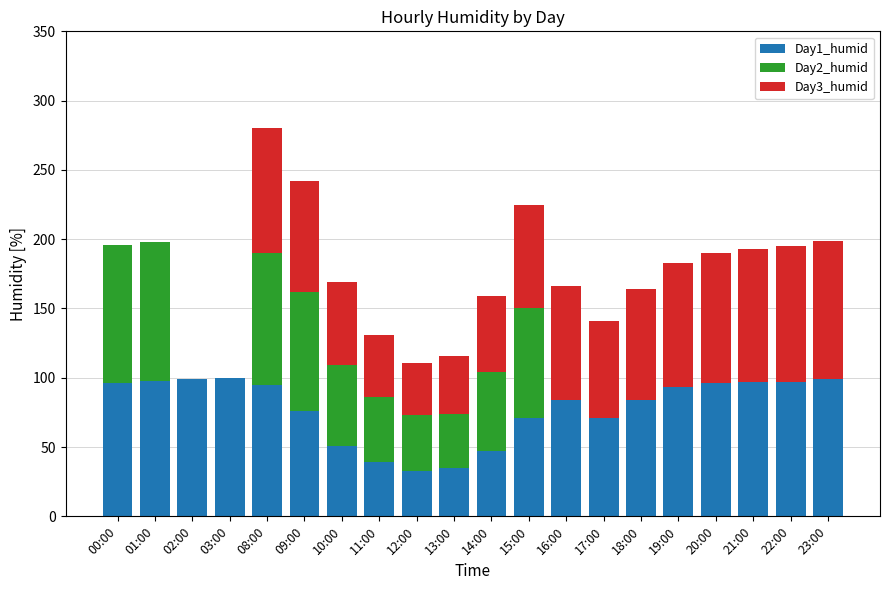

At which category is the sum across all series the highest?

08:00